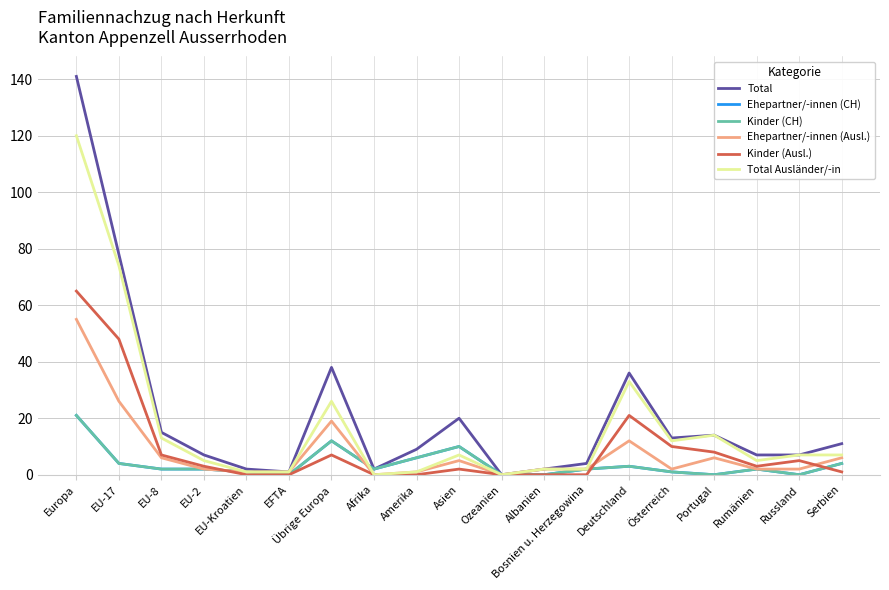

Is this an area chart (filled region under the line)?

No